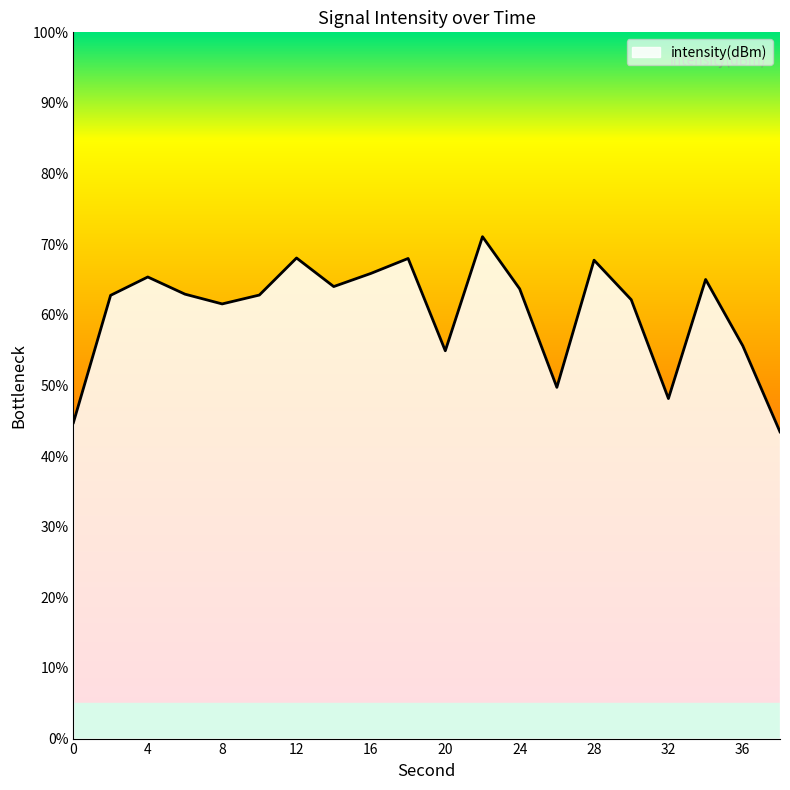

What is the greatest value displayed?

71.1